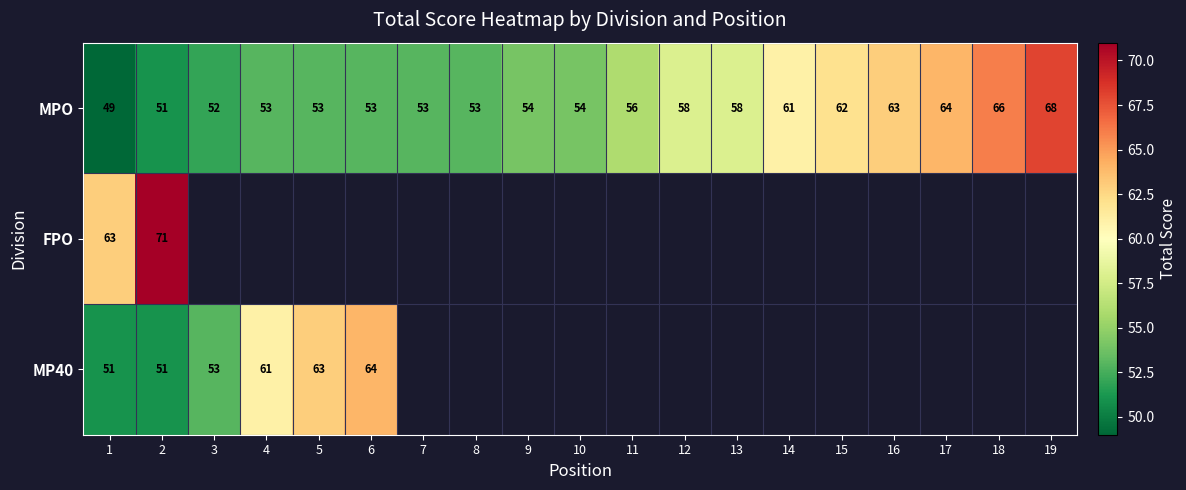

True or false: MP40 has a value of 61 at 4.

True